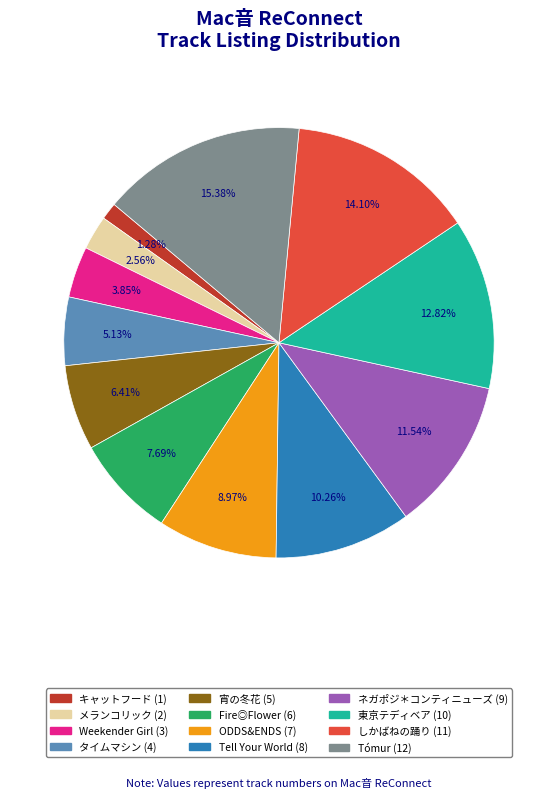

How many slices are in this pie chart?

12